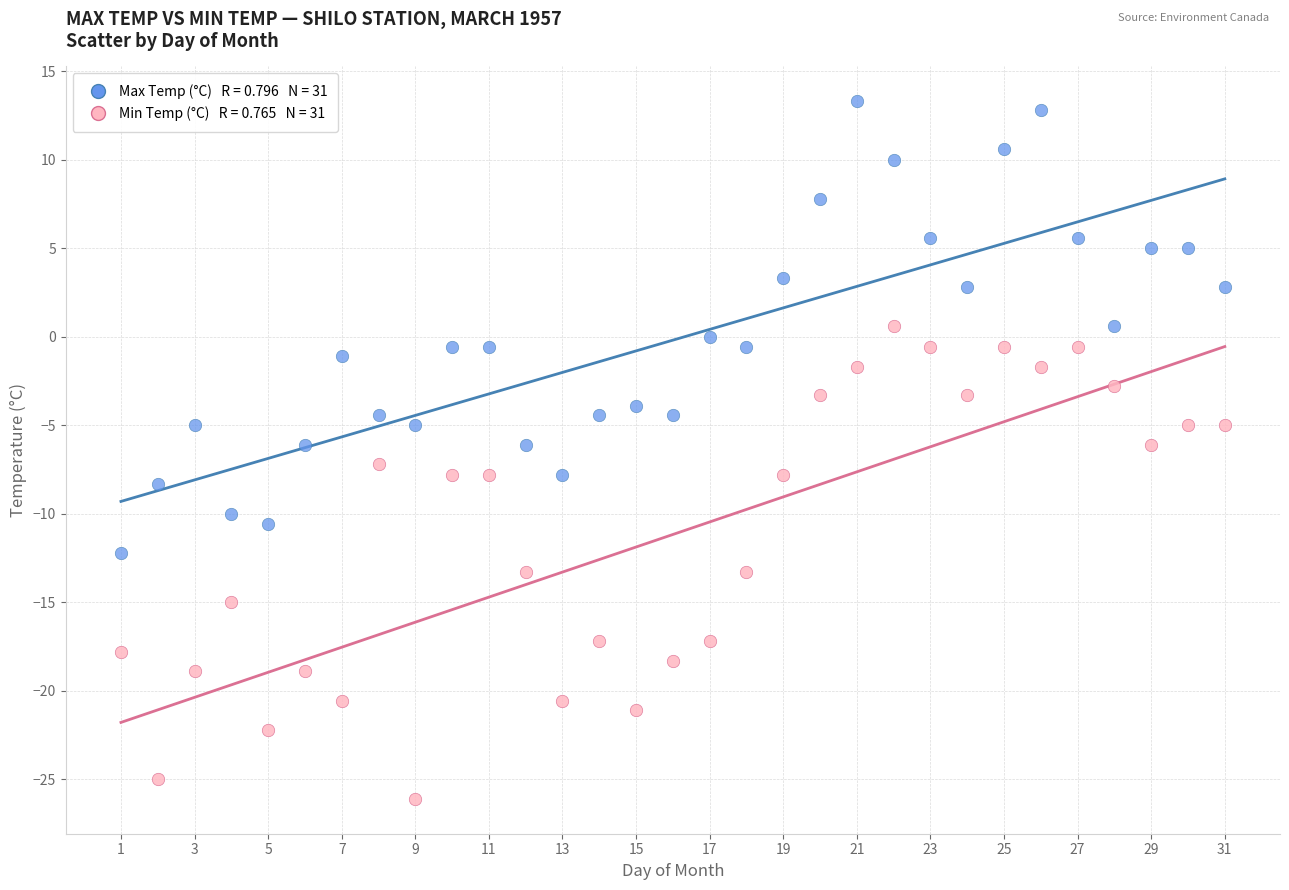

Across all data points, what is the range of Y values (max minus min)?

39.4